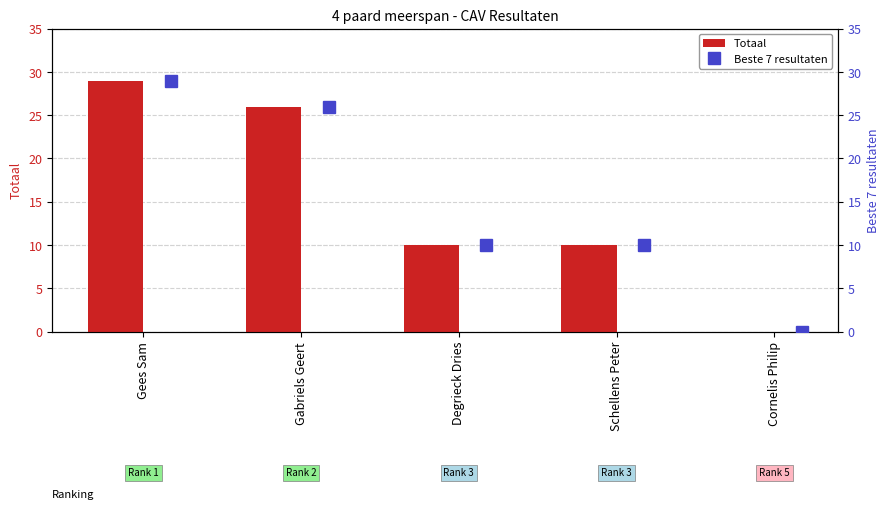

How many data points in Totaal are above 10?

2